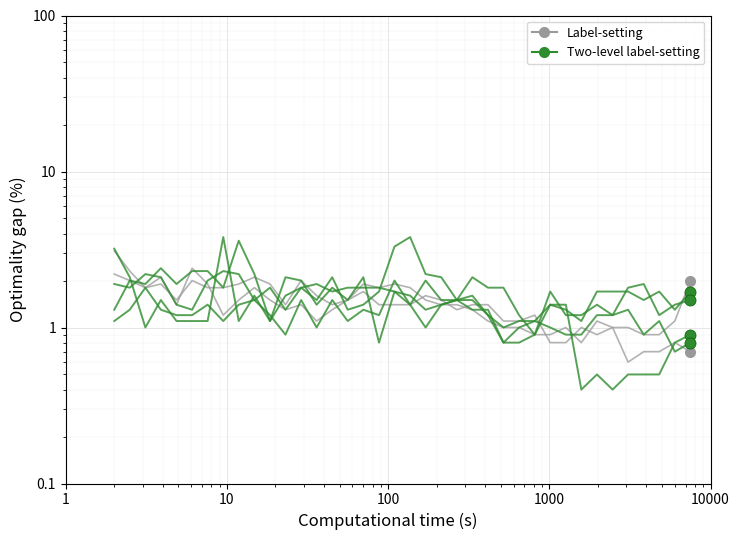

How many data points does each series have?

38